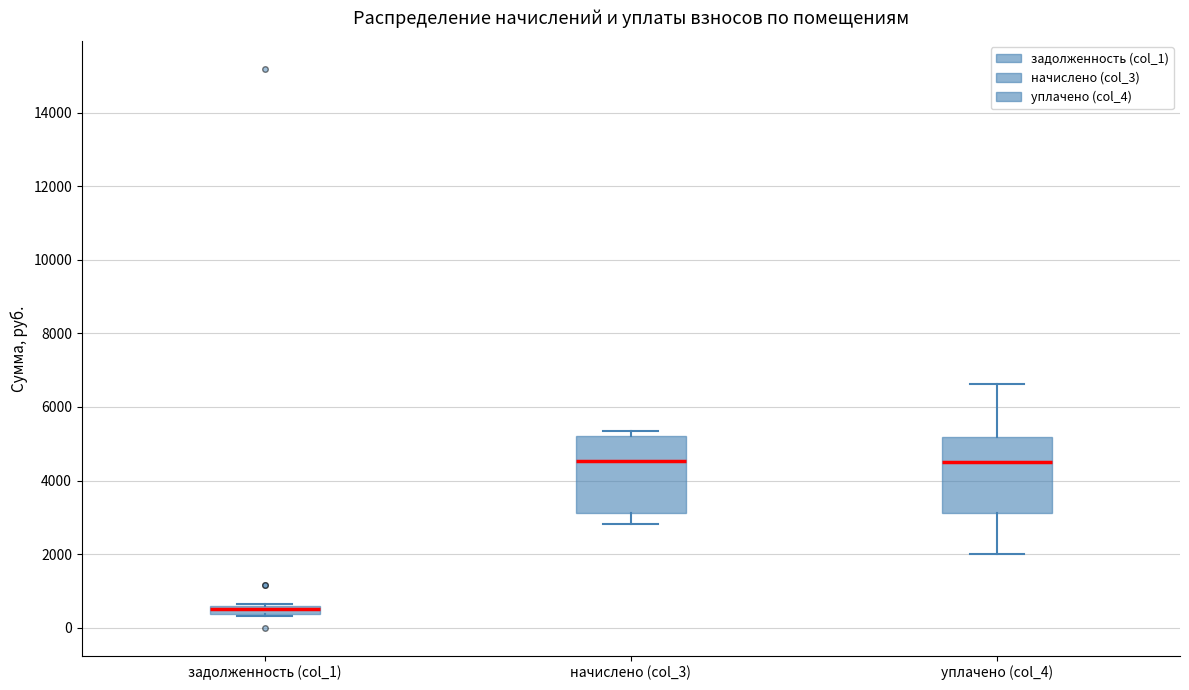

Where is the upper edge of the box for задолженность (col_1) on the y-axis? The values are not printed on the chart, so give them approximately, as read against the axis.

600